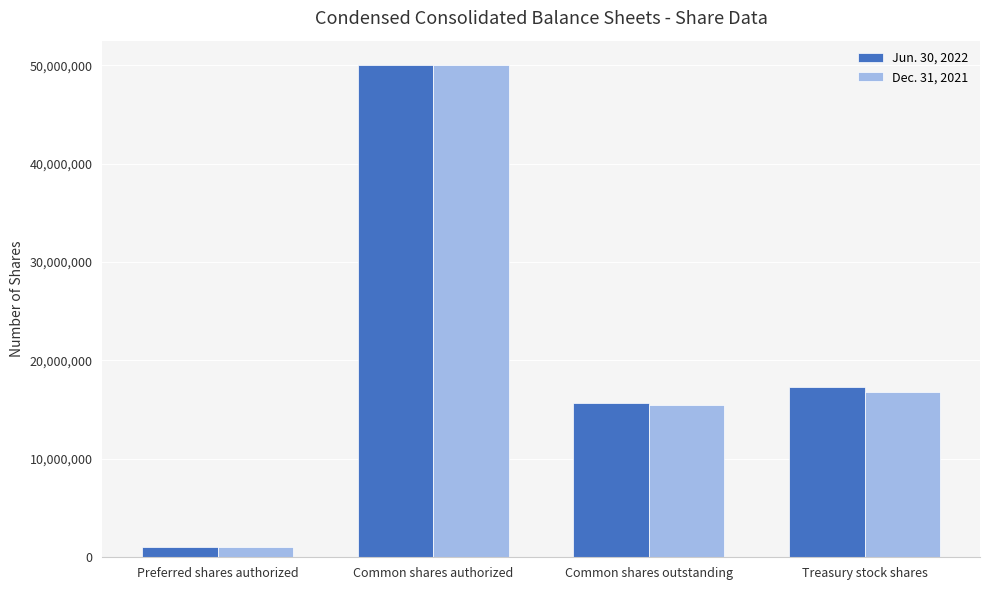

What is the difference between the second highest and minimum values in the Jun. 30, 2022 series?

16352419